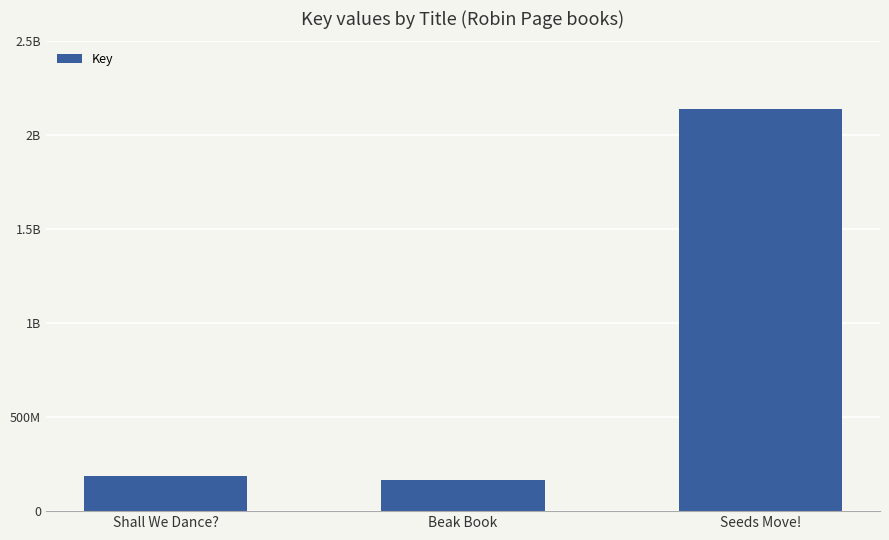

What is the change in value from Shall We Dance? to Beak Book?

-24315323